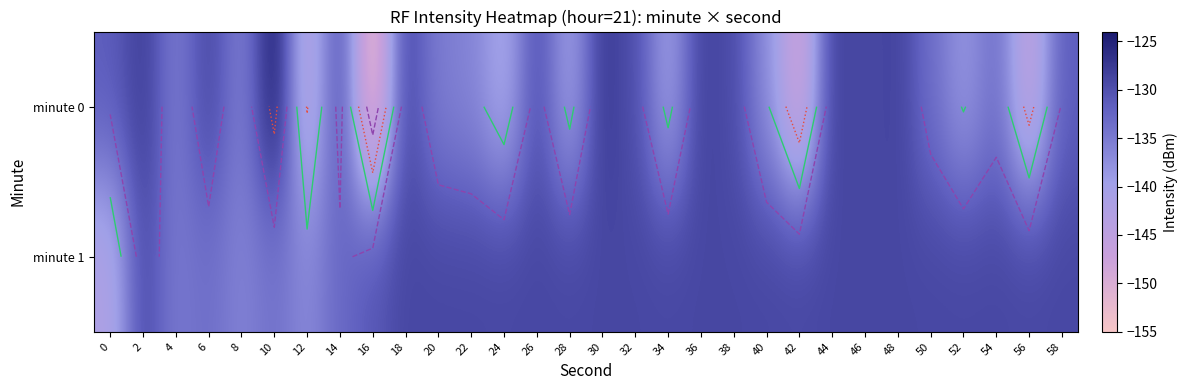

Count the number of data series in this chart.

2